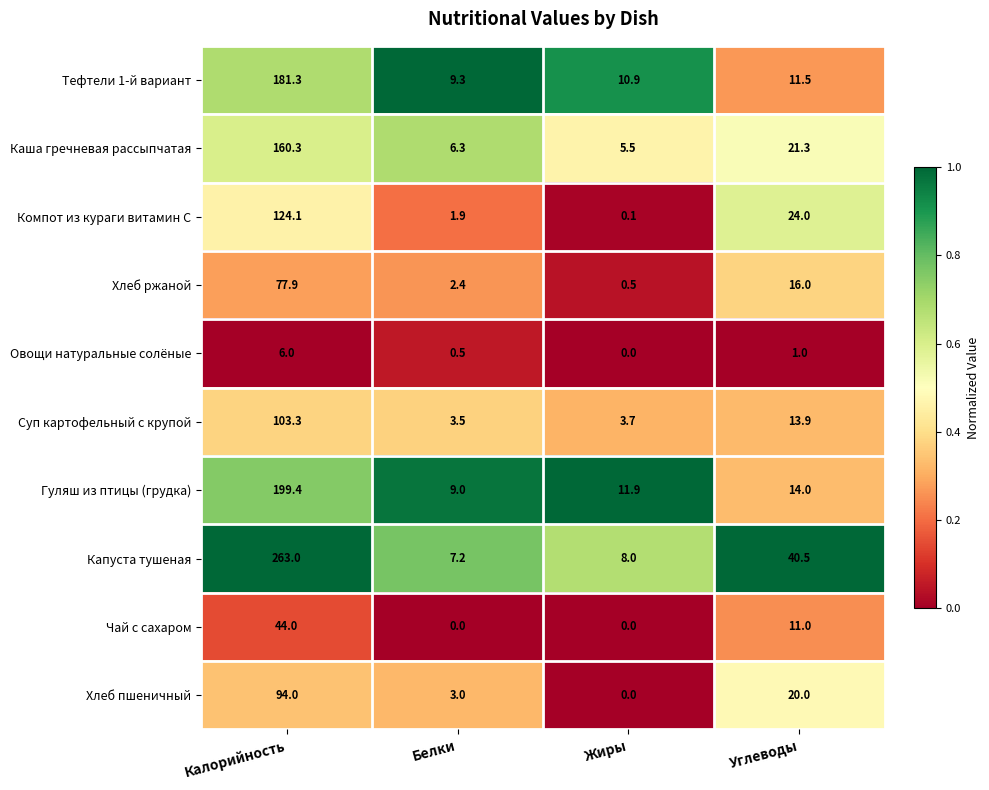

Read the Суп картофельный с крупой value at Белки.

3.5